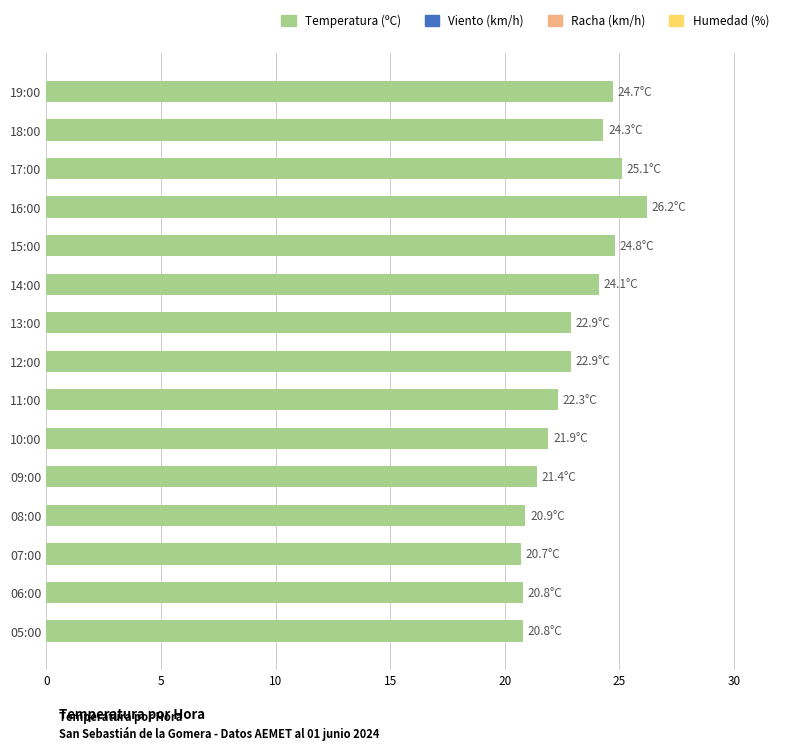

What is the sum of all values?

343.8